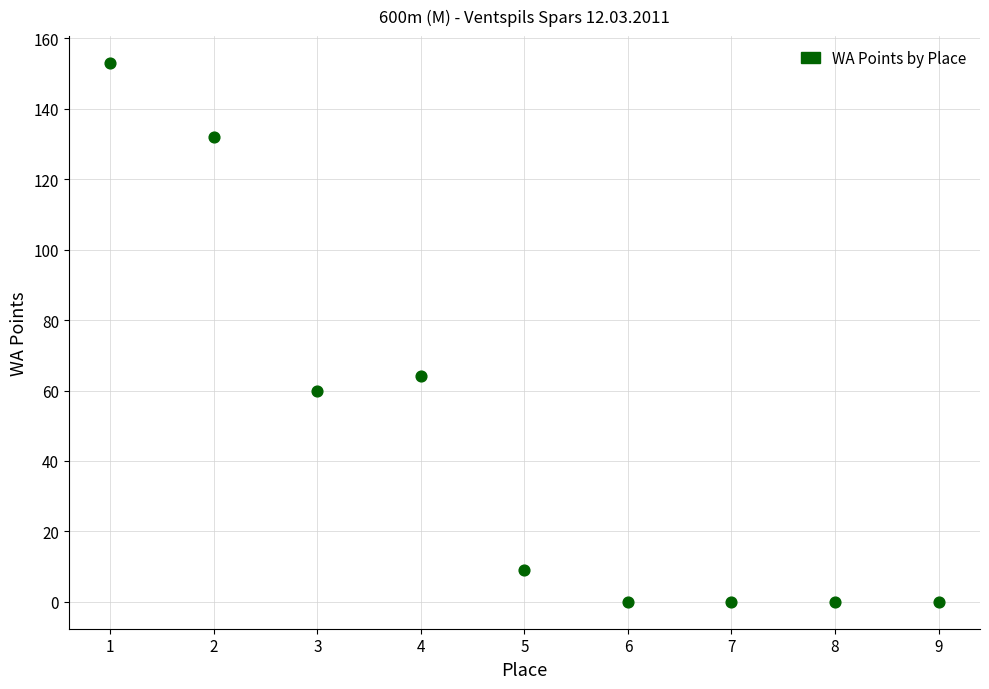

What Y value in the scatter plot is closest to 76?

64